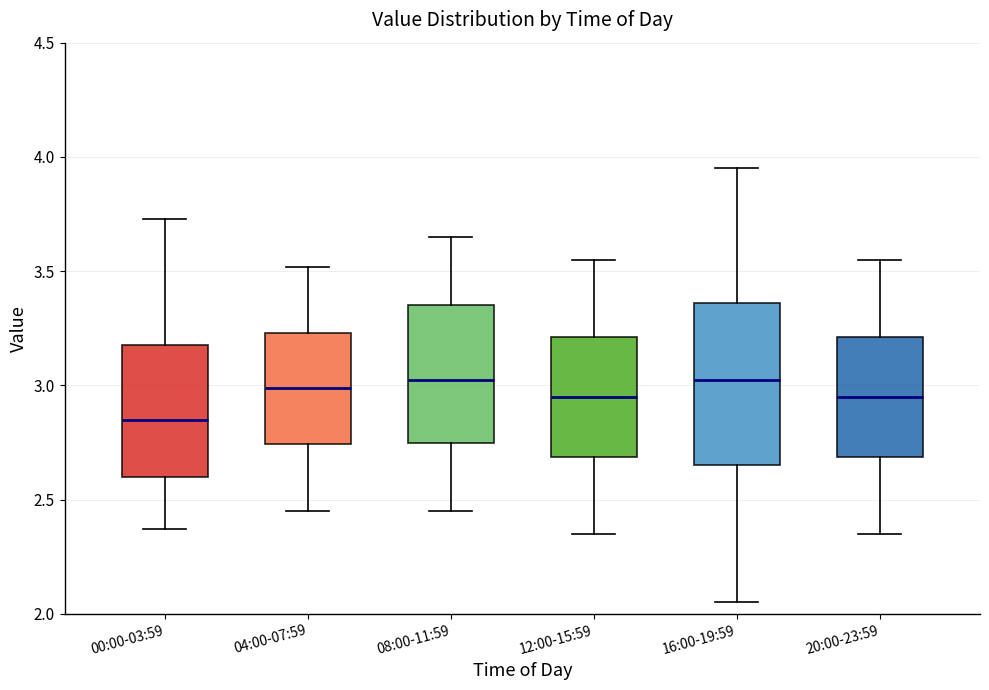

Reading left to right, transcribe this box plot: for each box, give where its median line is, the range the box spans, and where its two whiskers end, as read against the y-axis. The values are not printed on the chart, so give them approximately, as read against the axis.

00:00-03:59: median 2.85, box 2.60 to 3.20, whiskers 2.35 to 3.75
04:00-07:59: median 3.00, box 2.75 to 3.25, whiskers 2.45 to 3.50
08:00-11:59: median 3.05, box 2.75 to 3.35, whiskers 2.45 to 3.65
12:00-15:59: median 2.95, box 2.70 to 3.20, whiskers 2.35 to 3.55
16:00-19:59: median 3.05, box 2.65 to 3.35, whiskers 2.05 to 3.95
20:00-23:59: median 2.95, box 2.70 to 3.20, whiskers 2.35 to 3.55